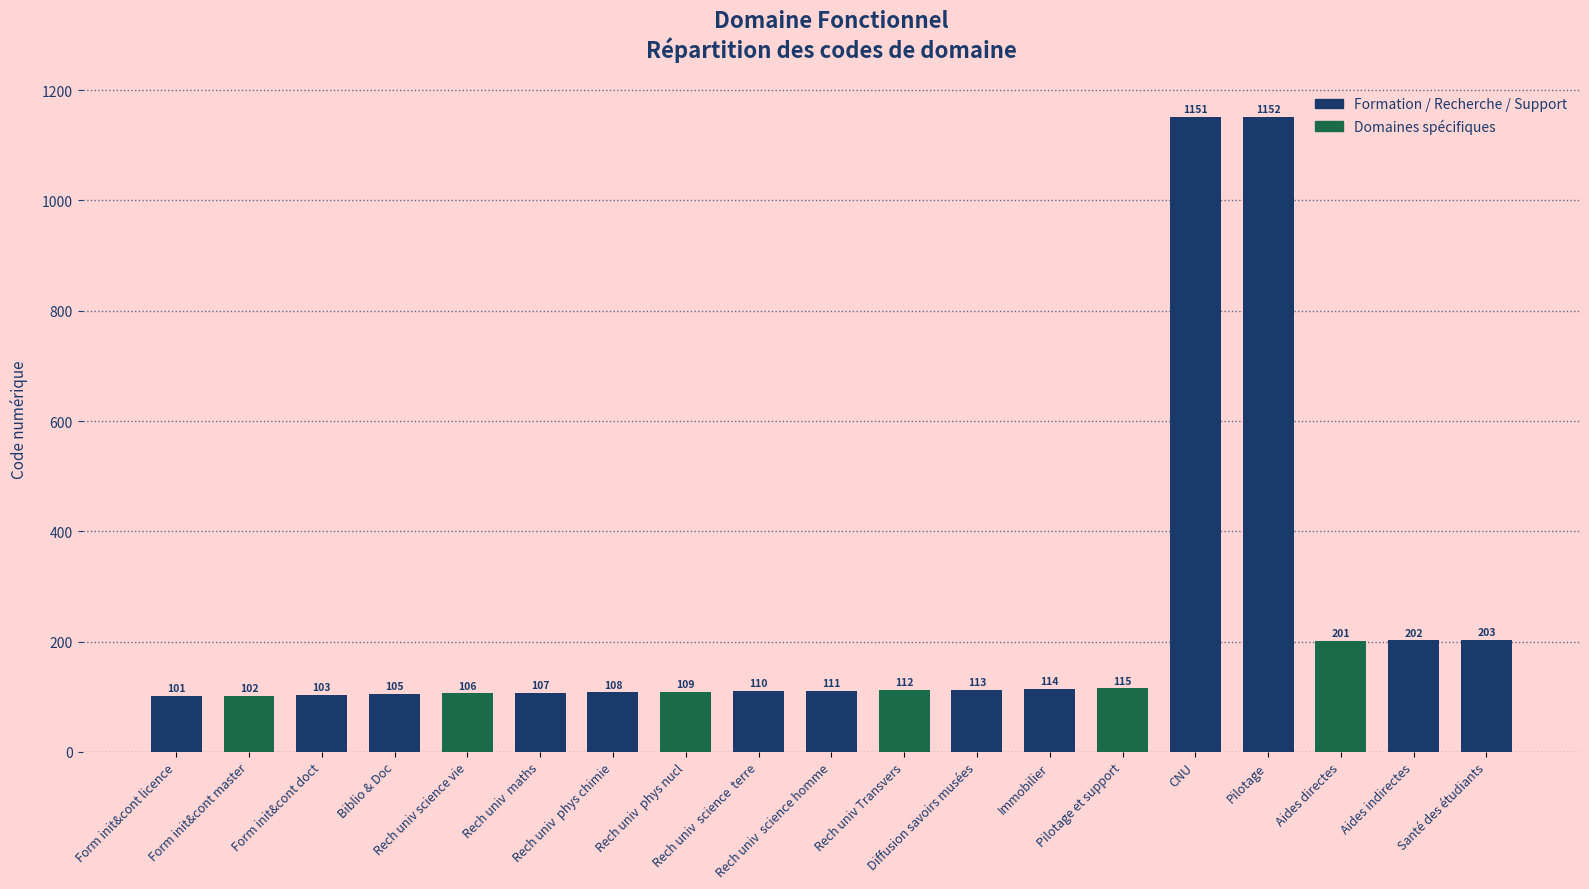

Count the number of data series in this chart.

1